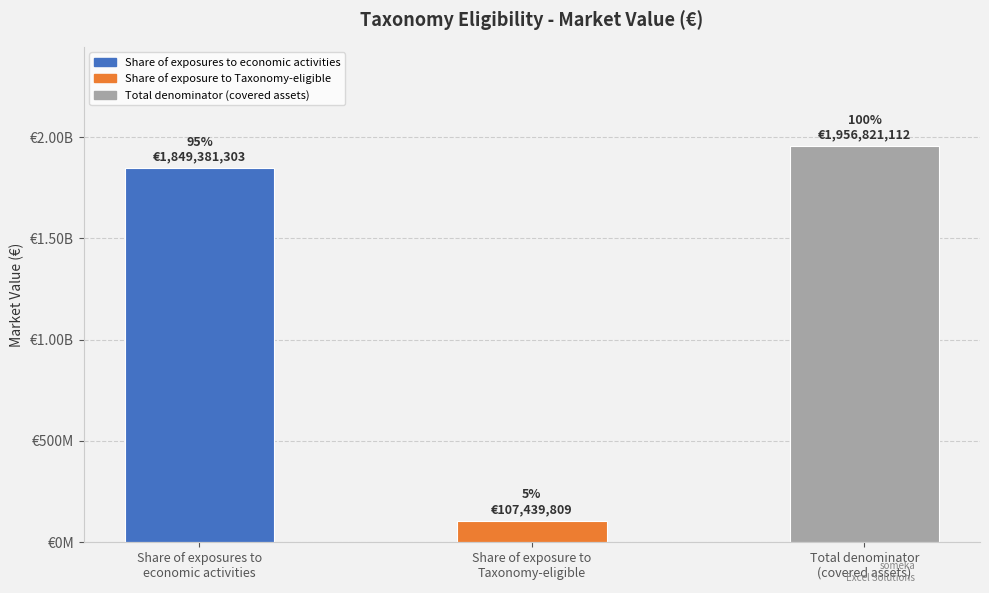

Reading left to right, what are all the values shown in this chart?

1849381303	107439809	1956821112